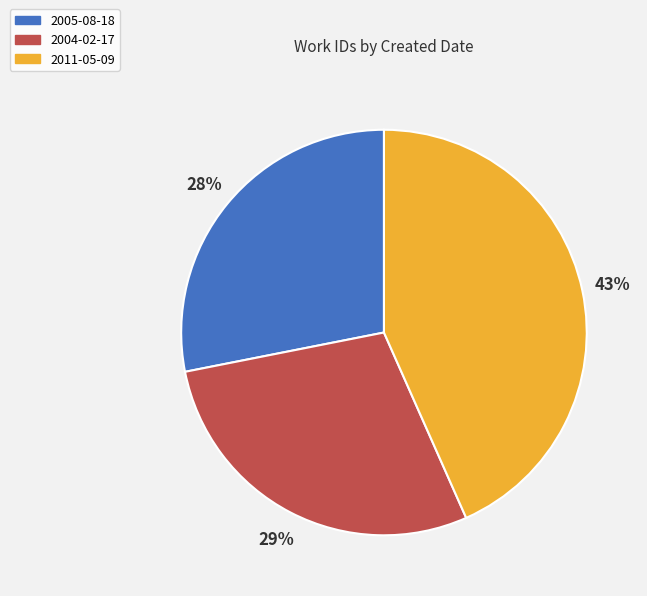

True or false: 2011-05-09 accounts for 43% of the total.

True